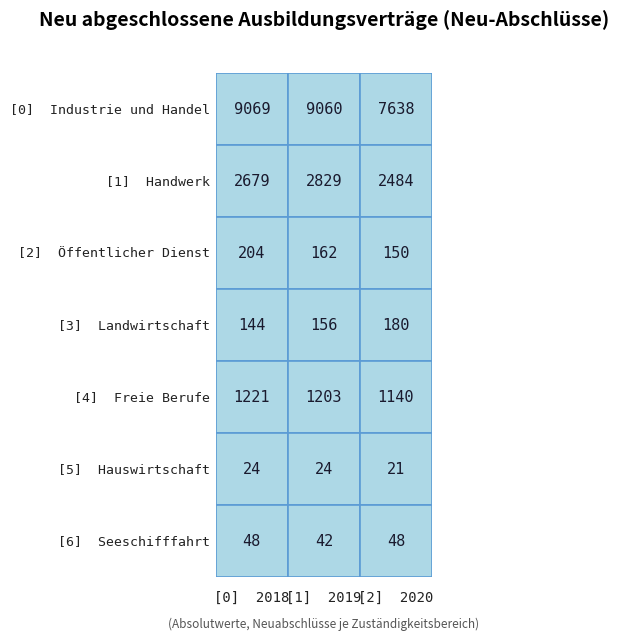

Which series has the widest spread of values?

Industrie und Handel